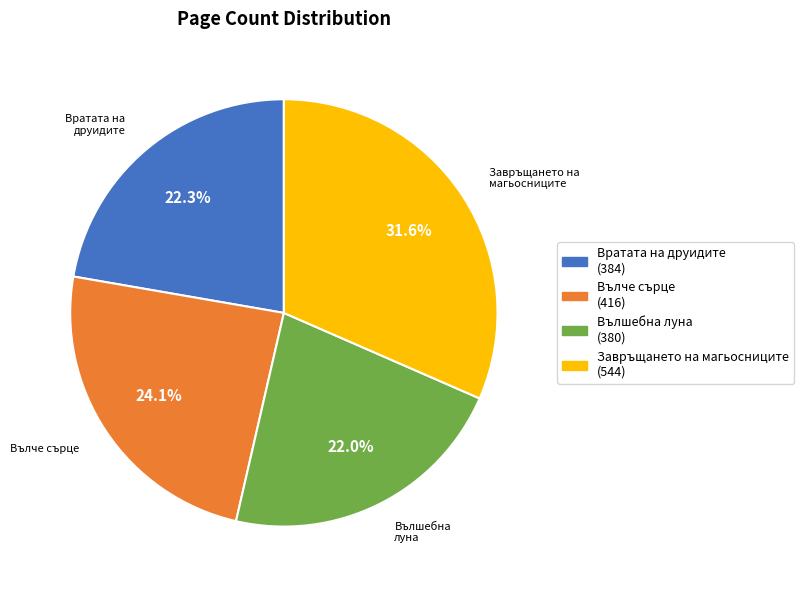

Between Вълшебна луна and Вълче сърце, which is larger?

Вълче сърце